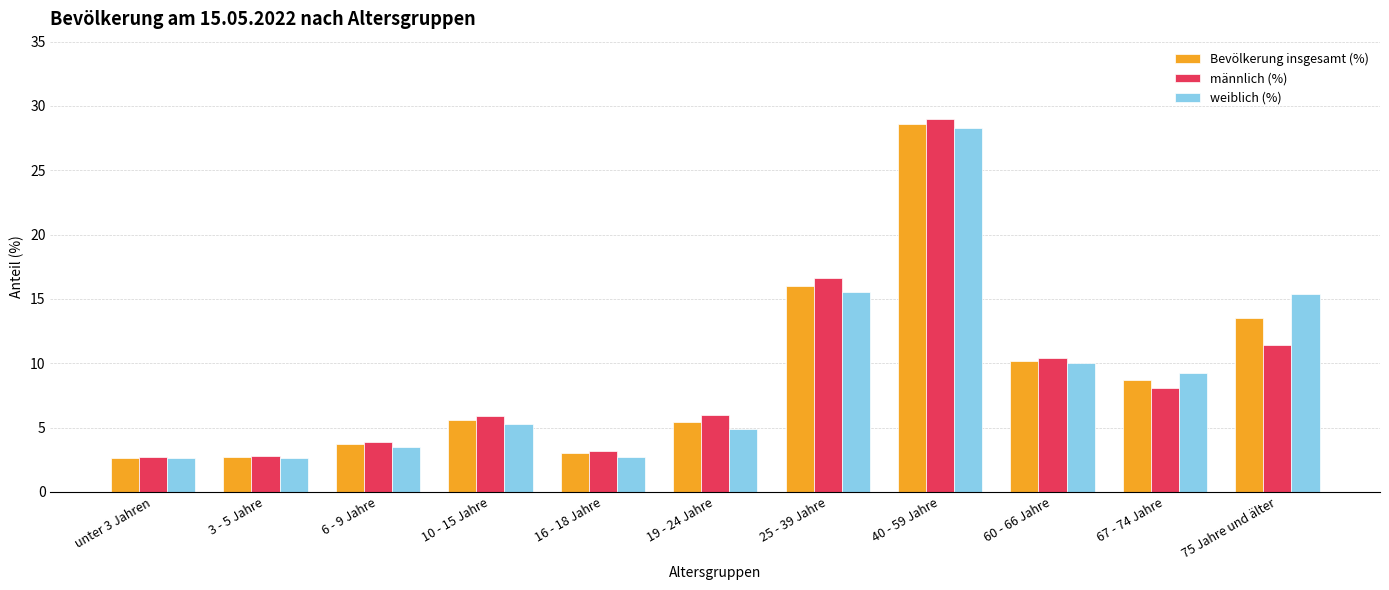

At how many categories does at least one series exceed 17?

1